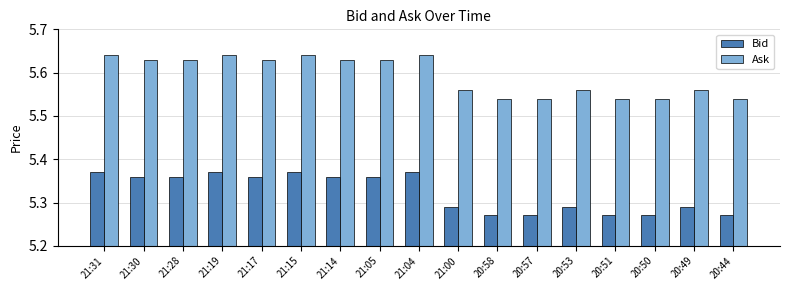

What is the difference between the highest and lowest values at 21:00?

0.3